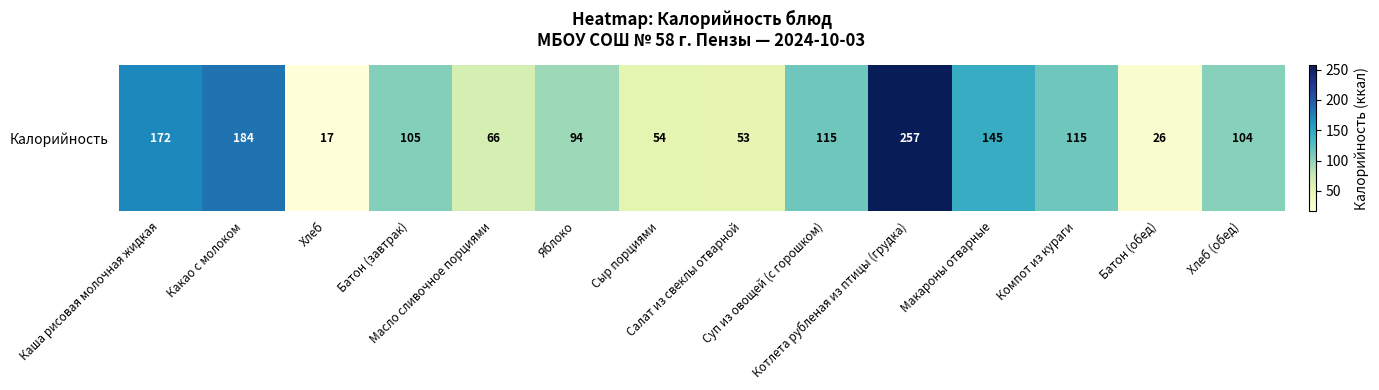

Which label corresponds to the largest value in the chart?

Котлета рубленая из птицы (грудка)